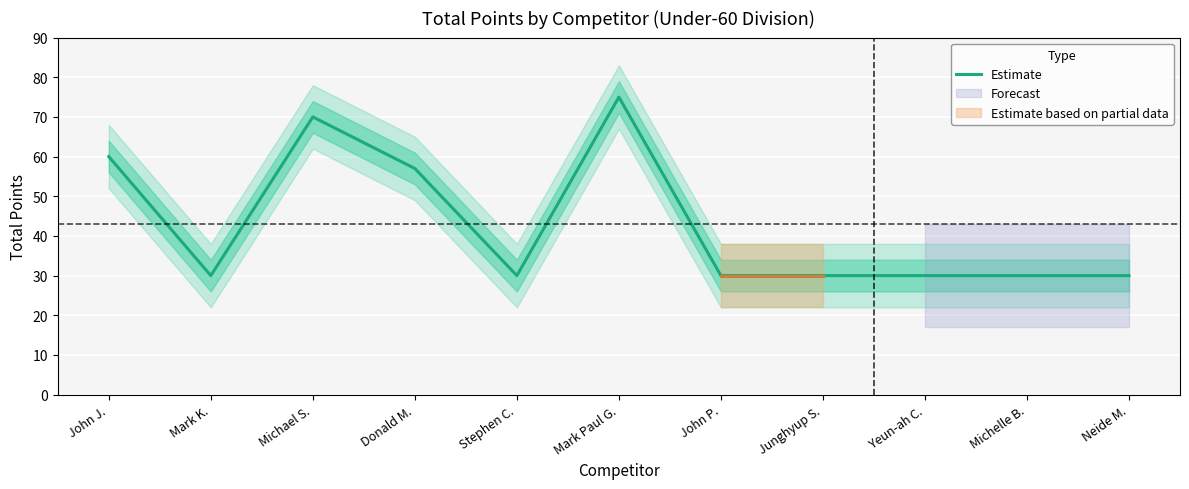

What is the change in value from John J. to Mark K.?

-30